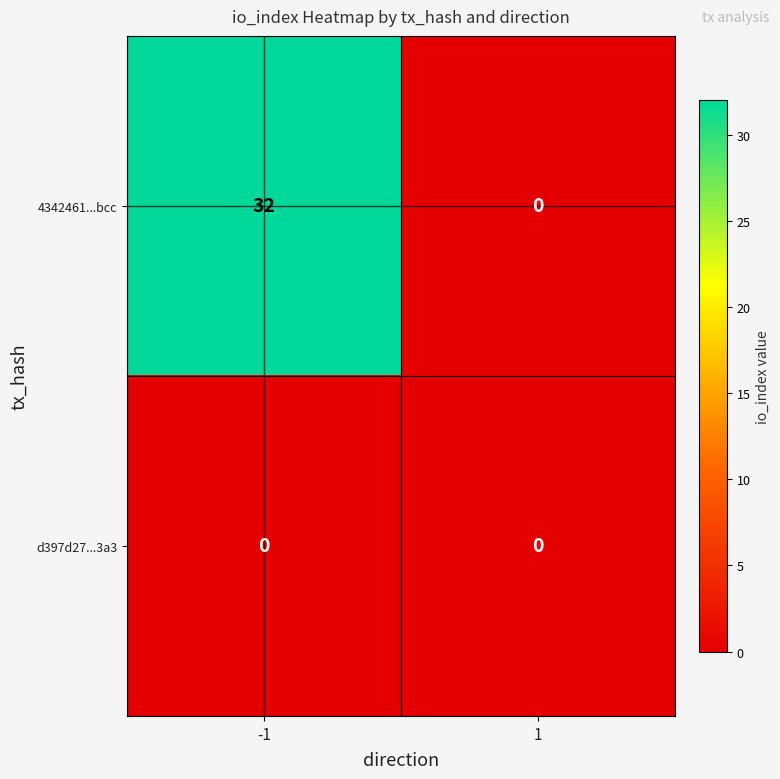

Which series has the widest spread of values?

4342461...bcc